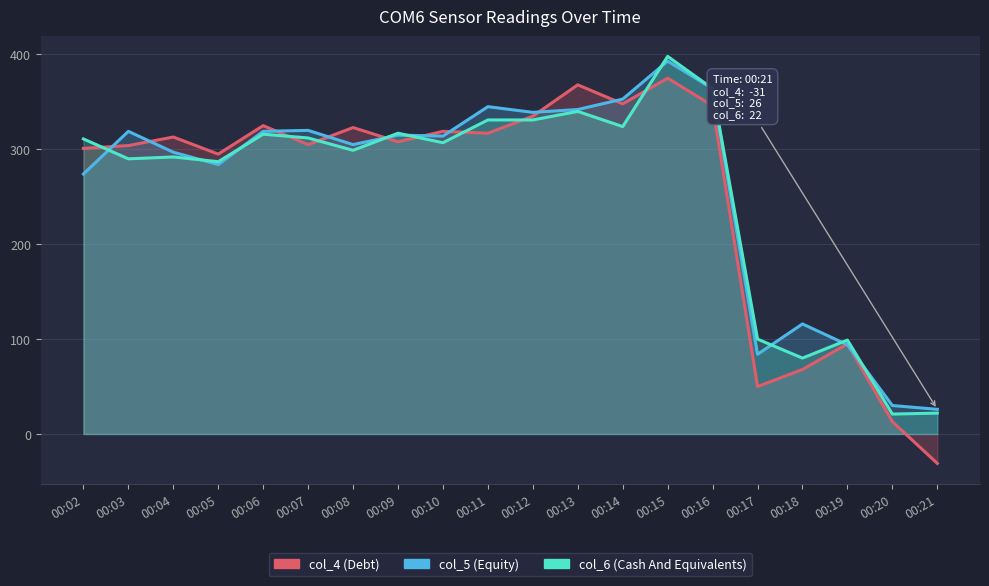

Reading left to right, what are all the values shown in this chart?

col_4: 301	304	313	295	325	305	323	308	319	317	335	368	348	375	346	50	68	95	13	-31
col_5: 274	319	297	284	319	320	305	315	314	345	339	342	353	393	364	84	116	94	30	26
col_6: 311	290	292	287	316	312	299	317	307	331	331	340	324	398	364	100	80	99	21	22